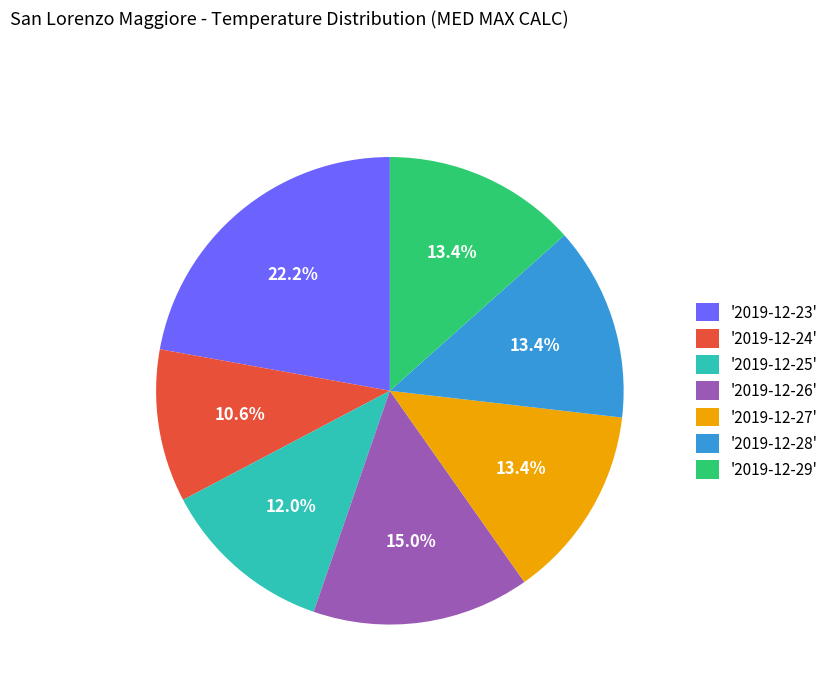

Does any single category account for the majority?

No